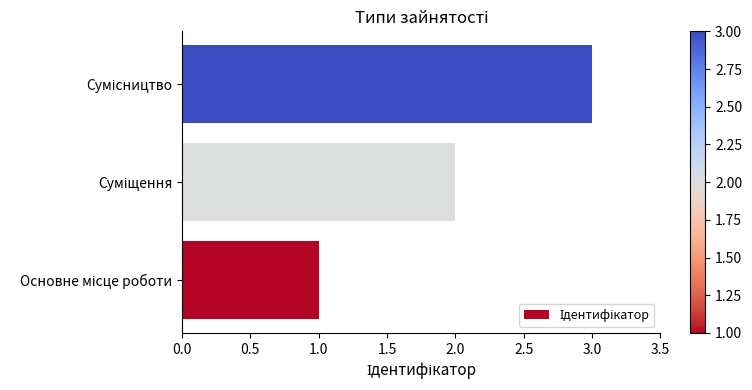

What is the sum of all values?

6